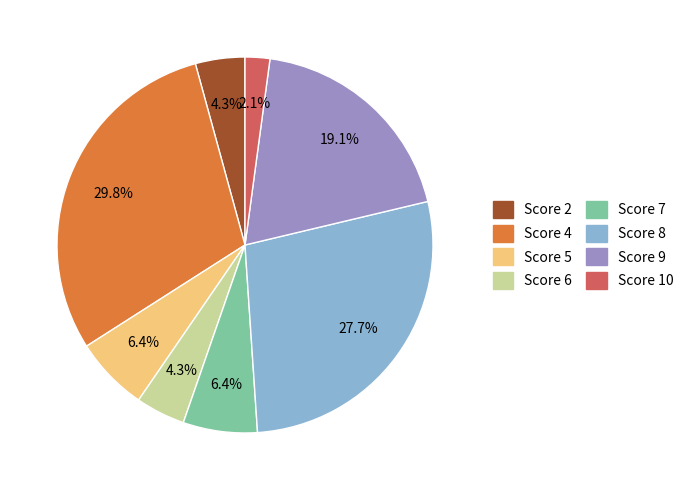

Does any single category account for the majority?

No